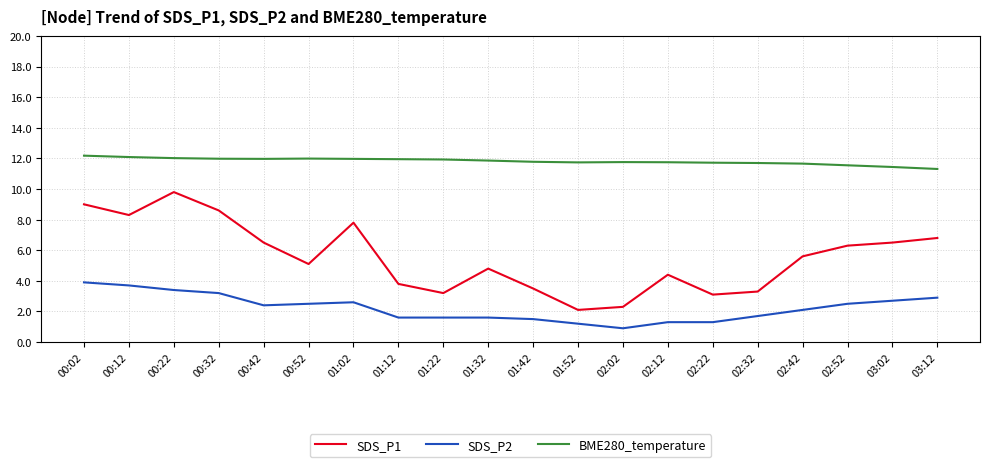

What is the difference between the maximum and minimum values in the BME280_temperature series?

0.9